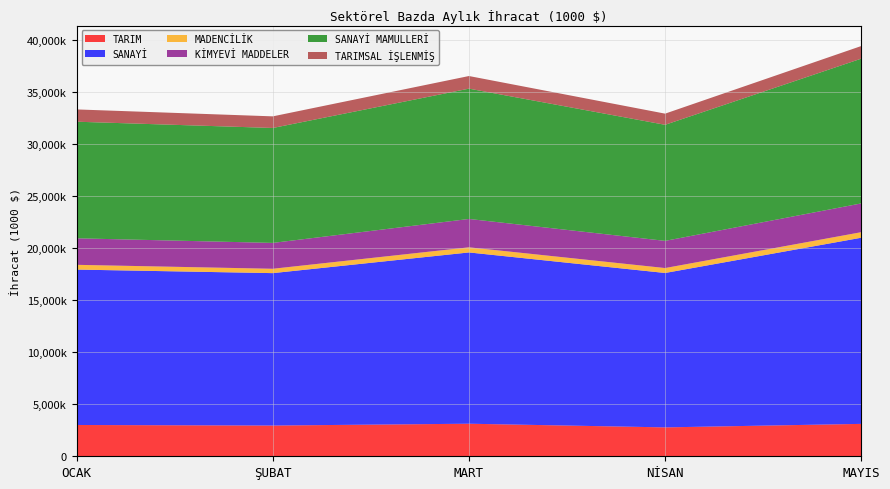

Reading left to right, extract all data points from this chart.

TARIM: OCAK=3010049.5	ŞUBAT=2955683.3	MART=3130957.9	NİSAN=2778933.0	MAYIS=3115471.0
SANAYİ: OCAK=14945629.9	ŞUBAT=14658765.5	MART=16473199.8	NİSAN=14849496.6	MAYIS=17902890.3
MADENCİLİK: OCAK=456828.7	ŞUBAT=418367.0	MART=493047.9	NİSAN=474909.4	MAYIS=533153.4
KİMYEVİ MADDELER: OCAK=2551664.7	ŞUBAT=2487711.5	MART=2727107.4	NİSAN=2613020.0	MAYIS=2767723.0
SANAYİ MAMULLERİ: OCAK=11212958.8	ŞUBAT=11053864.6	MART=12531826.0	NİSAN=11163139.7	MAYIS=13921876.2
TARIMSAL İŞLENMİŞ: OCAK=1181006.4	ŞUBAT=1117189.3	MART=1214266.4	NİSAN=1073336.9	MAYIS=1213291.1